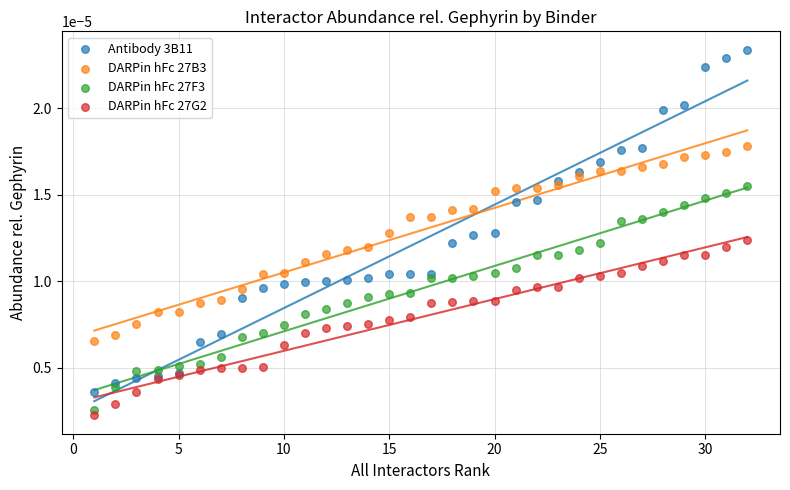

Which series contains the lowest Y value?

DARPin hFc 27G2